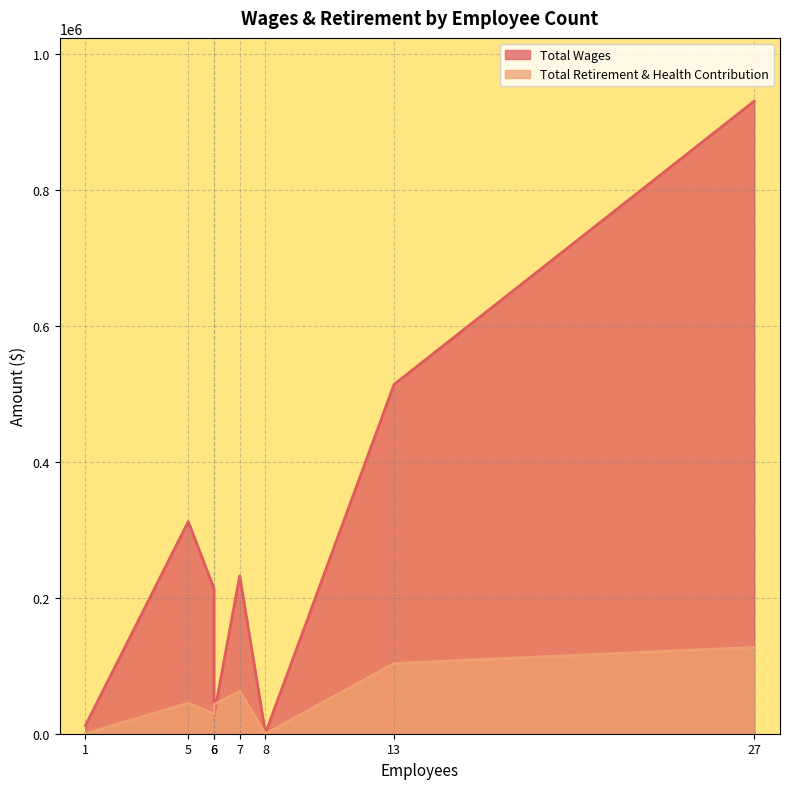

List the series in order of their peak value, highest first.

Total Wages, Total Retirement & Health Contribution